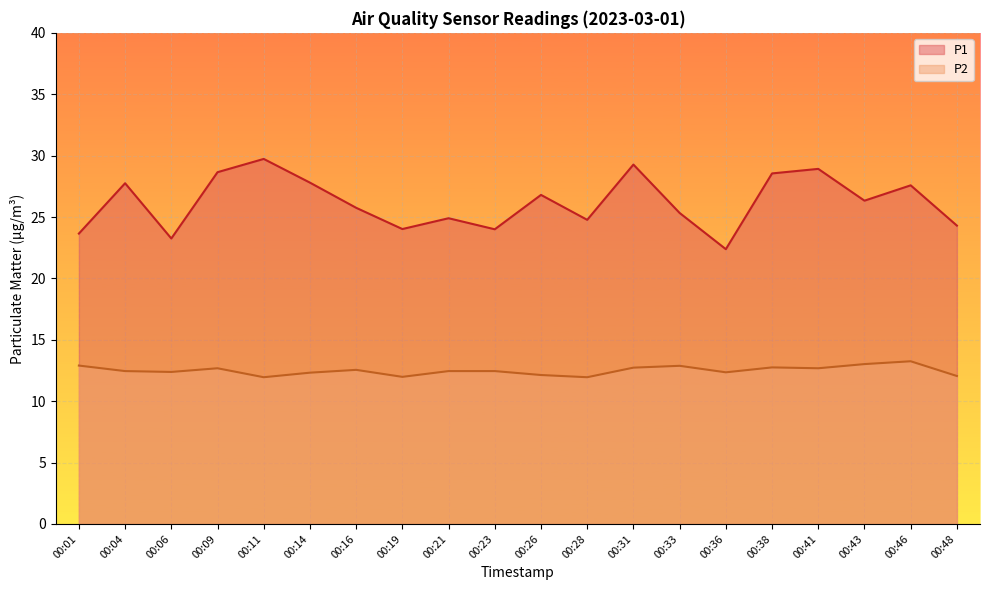

What is the sum of the P1 values at 00:38 and 00:31?

57.8